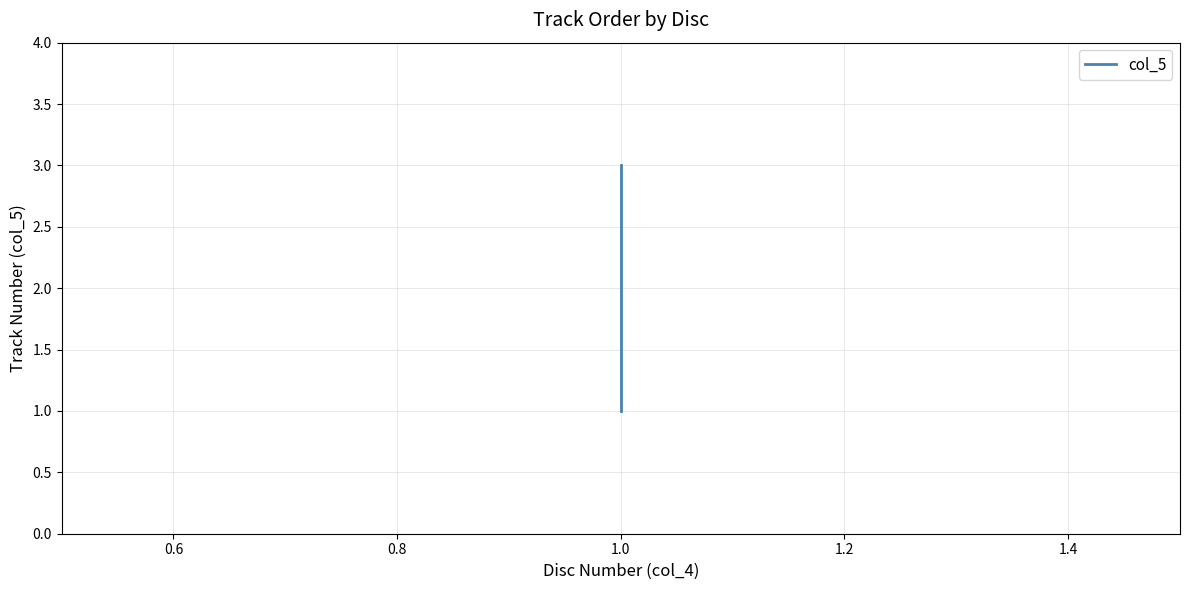

Between 0.6 and 0.8, which is larger?

0.8